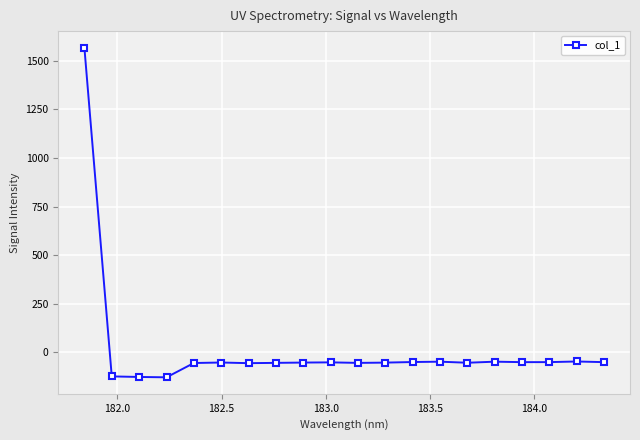

What is the average value?

18.3